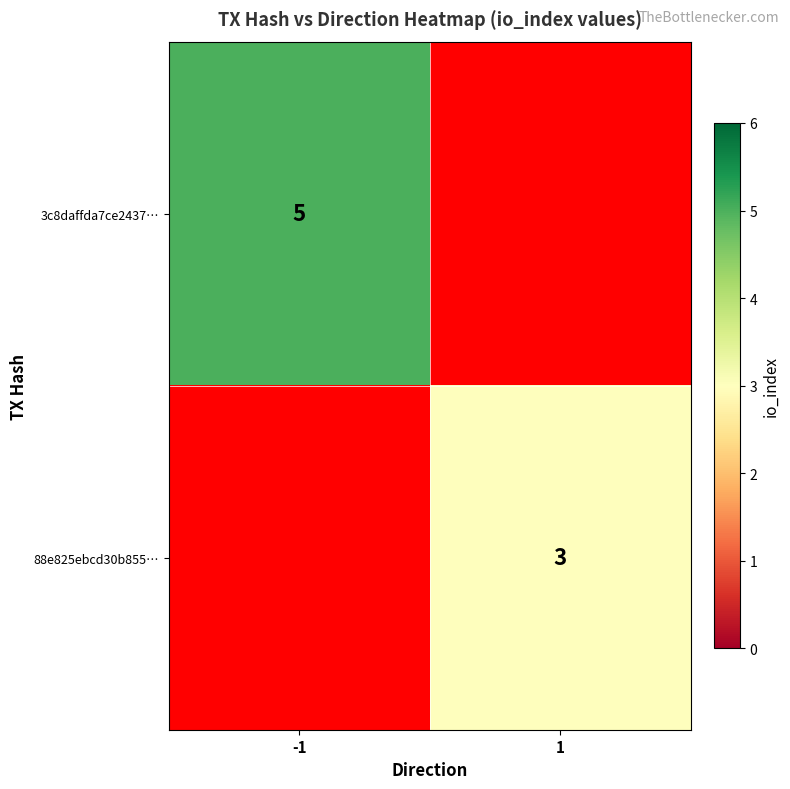

Count the number of categories in the chart.

2